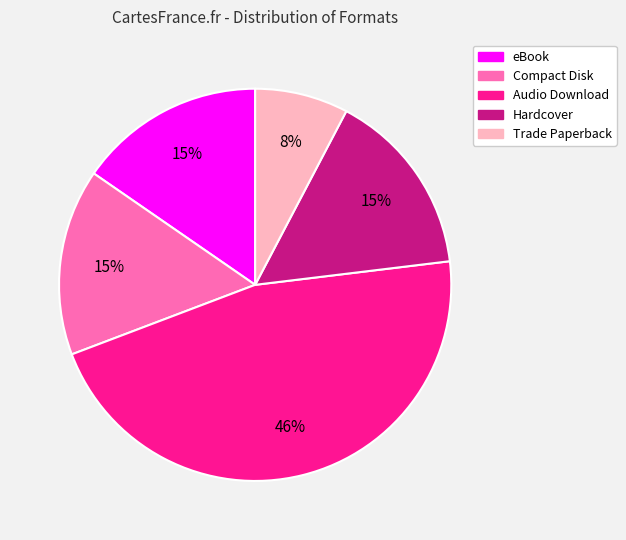

Is it true that Audio Download is 46% of the pie?

True